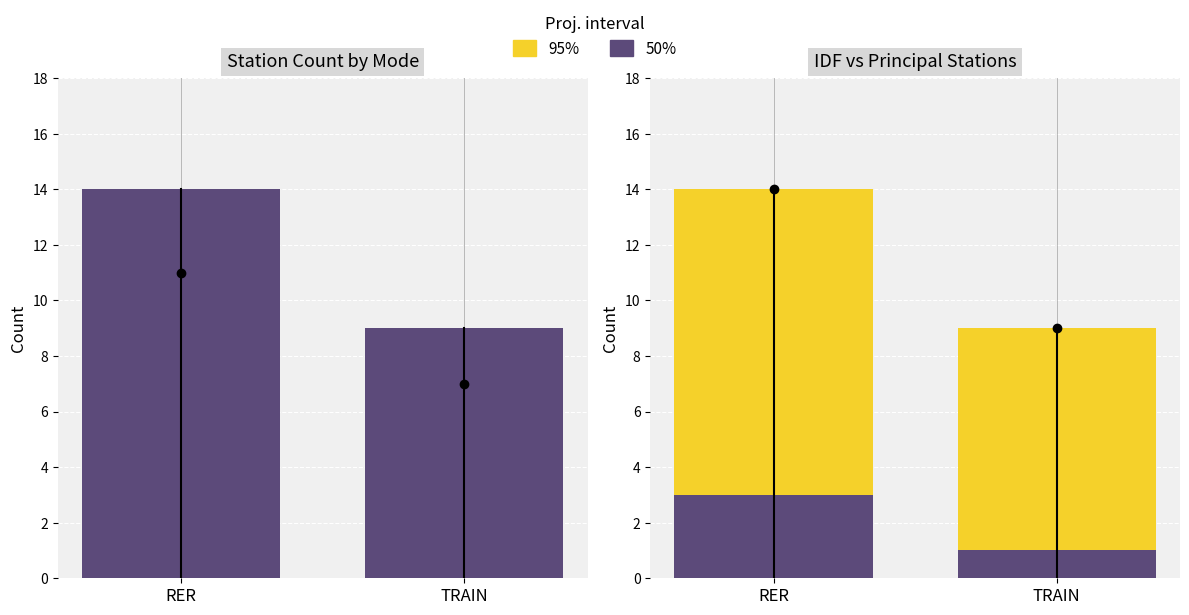

Which has a higher value, RER or TRAIN?

RER